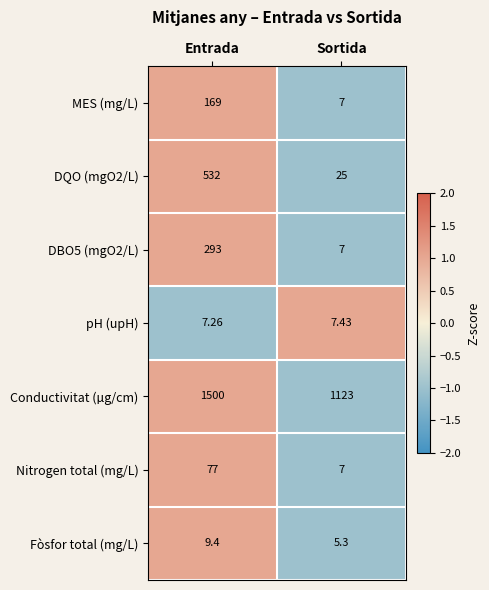

Is the value of MES (mg/L) at Entrada greater than the value of DBO5 (mgO2/L) at Sortida?

Yes